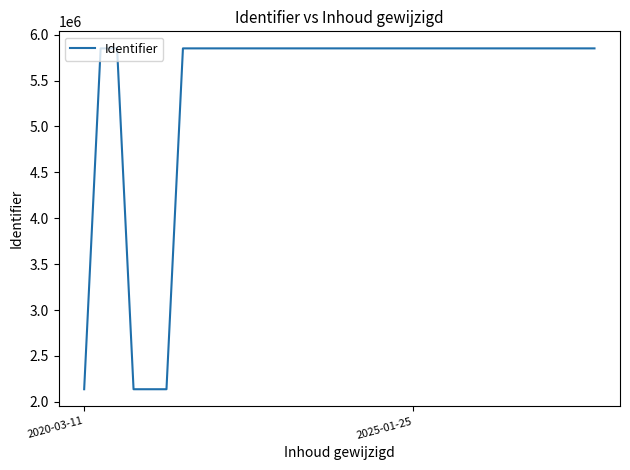

What is the difference between the maximum and minimum values?

3713522